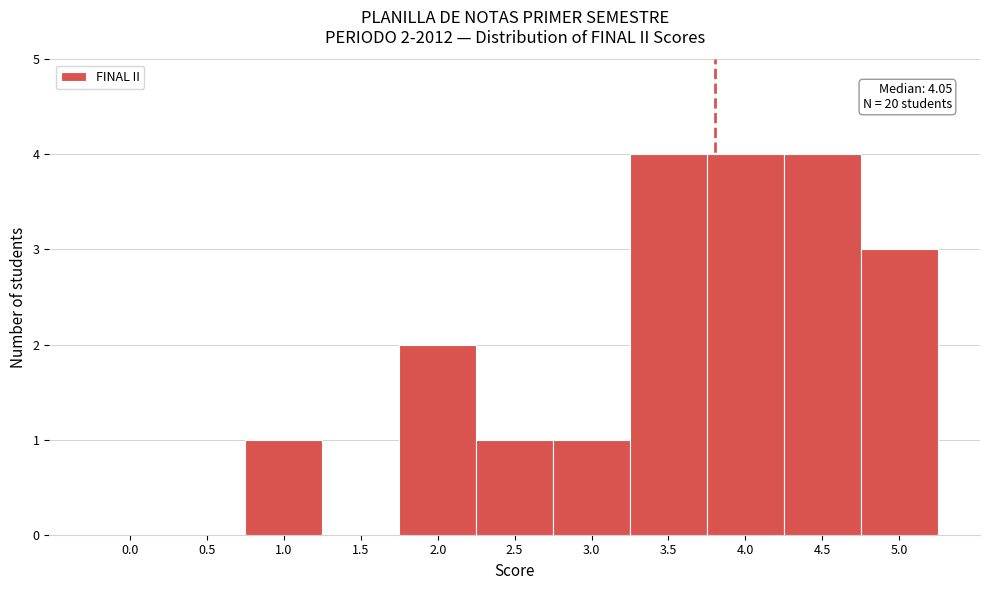

Reading left to right, what are all the values shown in this chart?

0.0=0	0.5=0	1.0=1	1.5=0	2.0=2	2.5=1	3.0=1	3.5=4	4.0=4	4.5=4	5.0=3